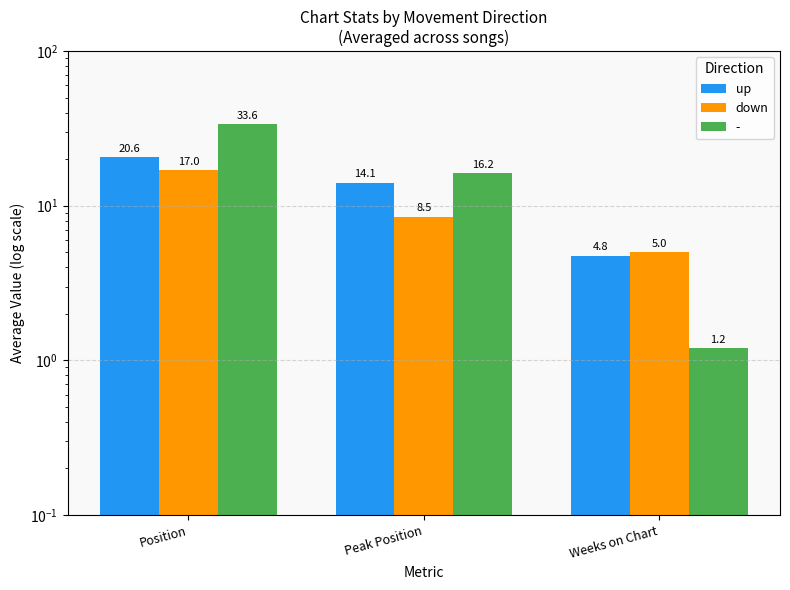

What is the sum of all down values?

30.5